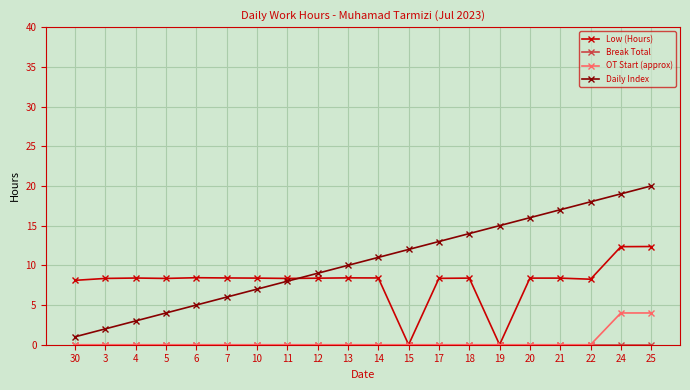

Is the value of OT Start (approx) at 10 greater than the value of Low (Hours) at 25?

No